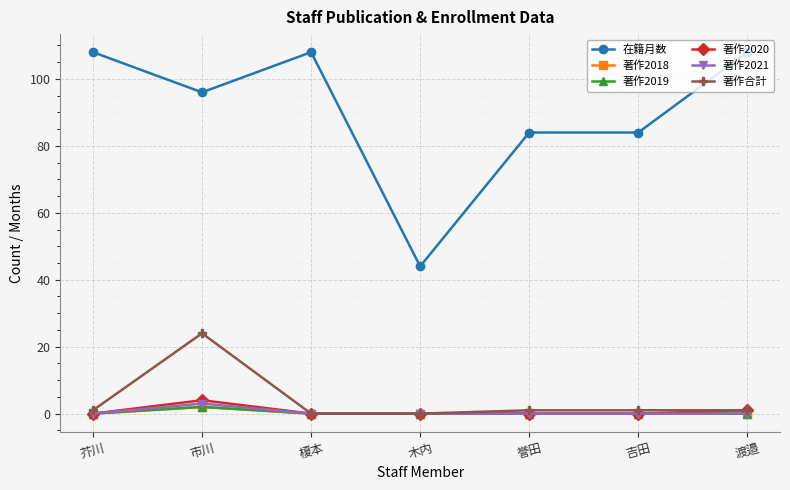

What is the label of the 7th point from the right?

芥川